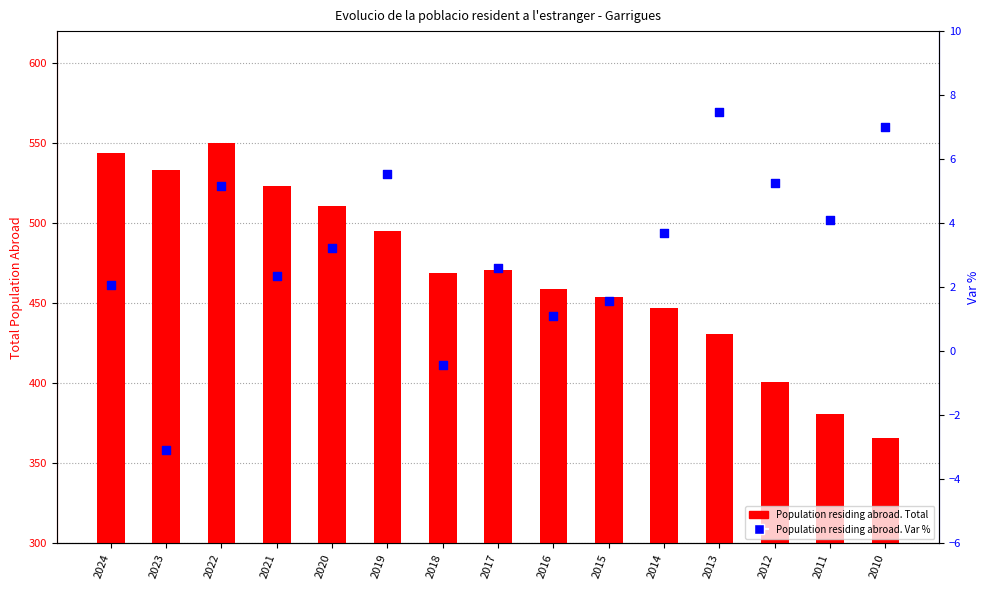

What are all the series names shown in the legend?

Population residing abroad. Total, Population residing abroad. Var %